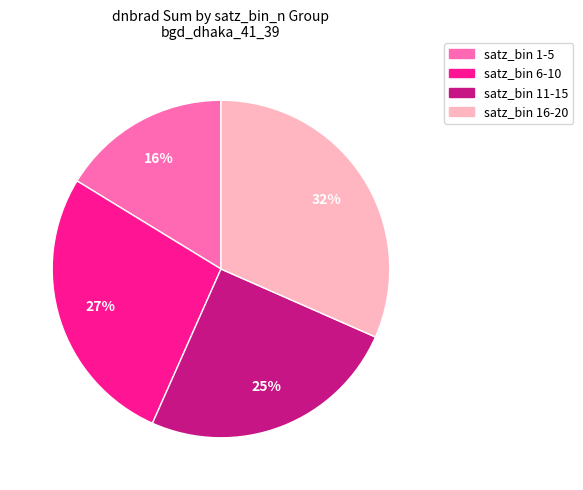

Does any single category account for the majority?

No